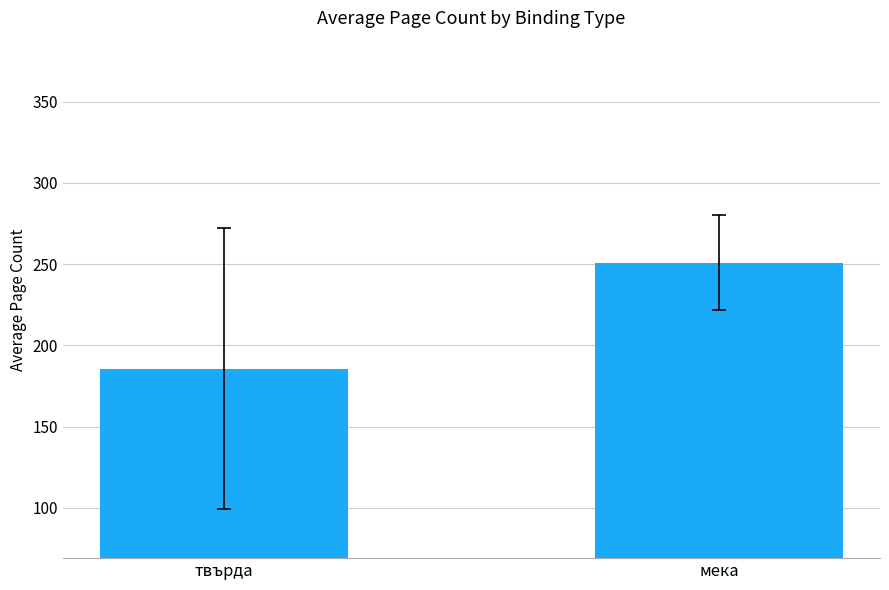

What is the label of the 2nd bar from the right?

твърда